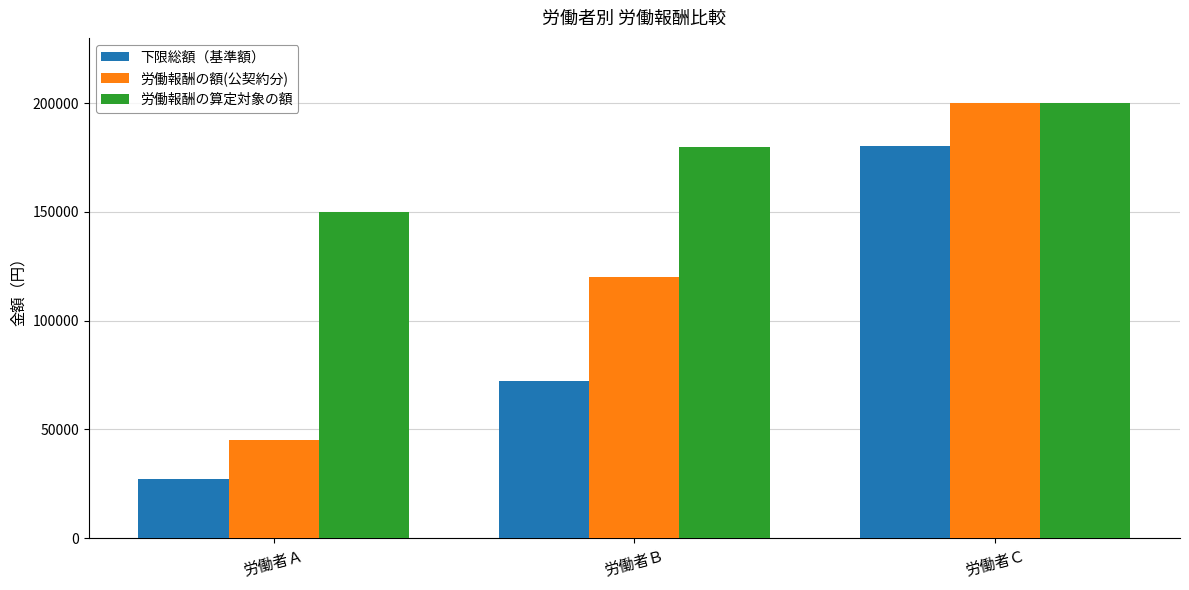

What are all the series names shown in the legend?

下限総額（基準額）, 労働報酬の額(公契約分), 労働報酬の算定対象の額